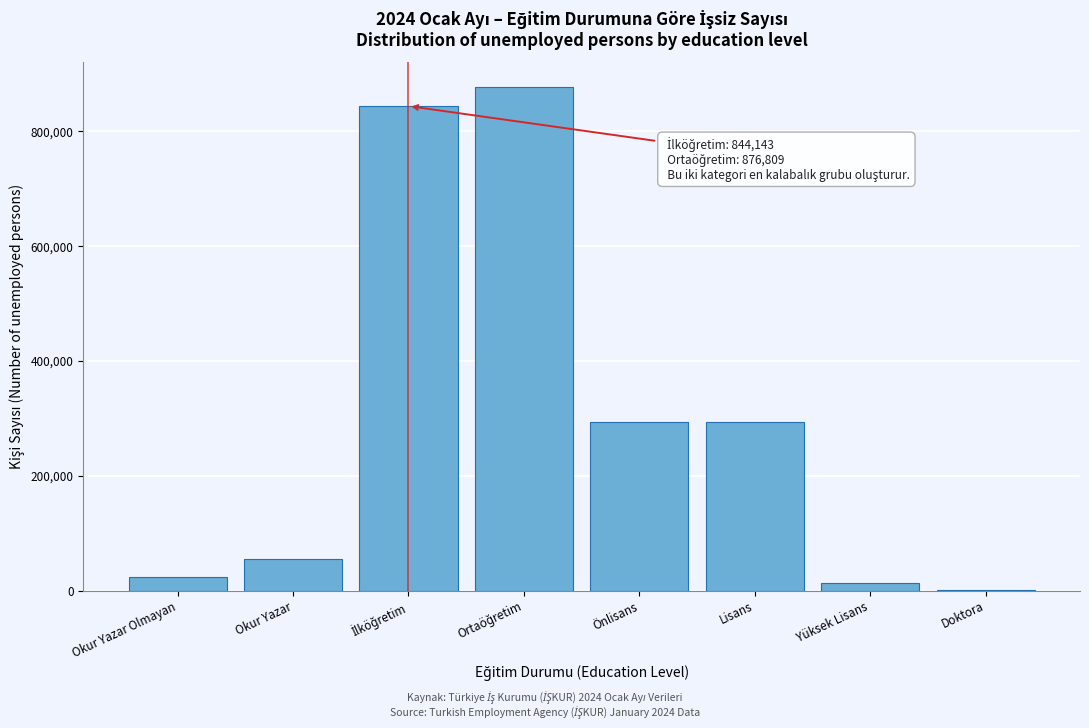

Between Lisans and Yüksek Lisans, which is larger?

Lisans